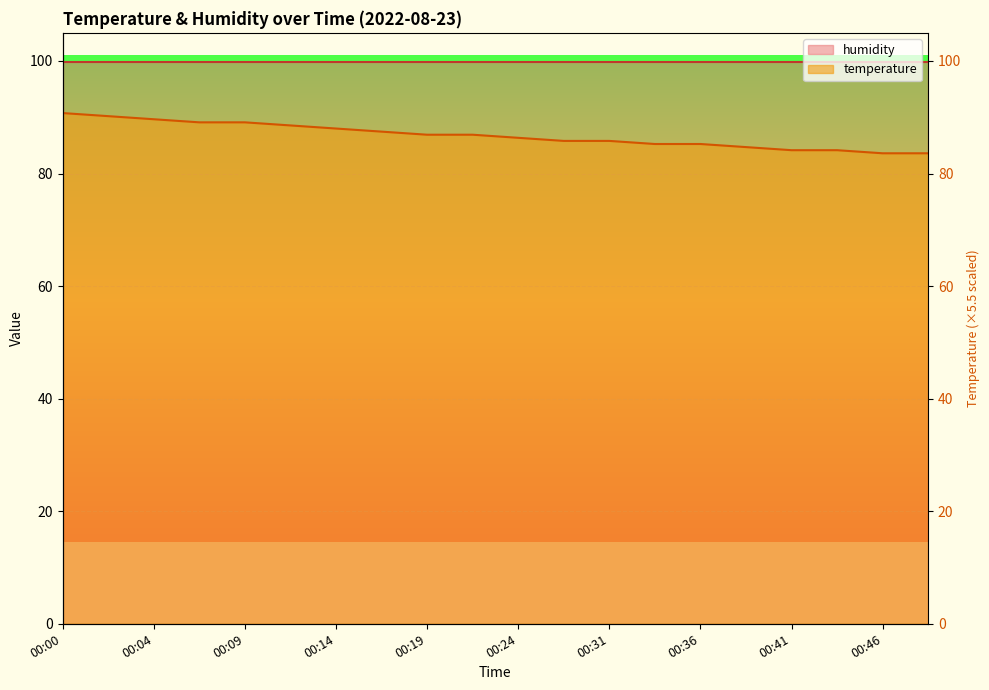

How many lines are shown in the chart?

1